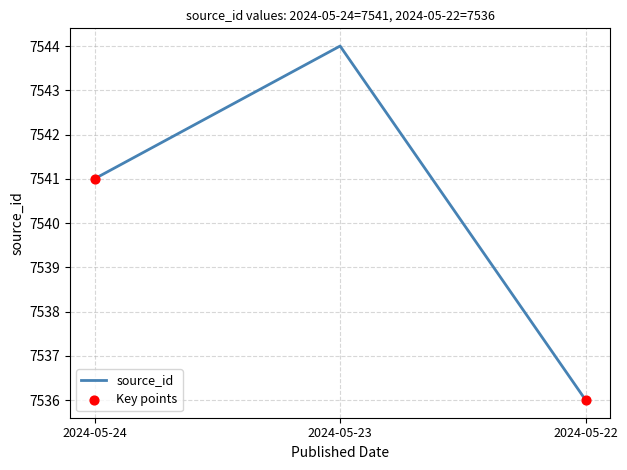

Which has a higher value, 2024-05-23 or 2024-05-24?

2024-05-23